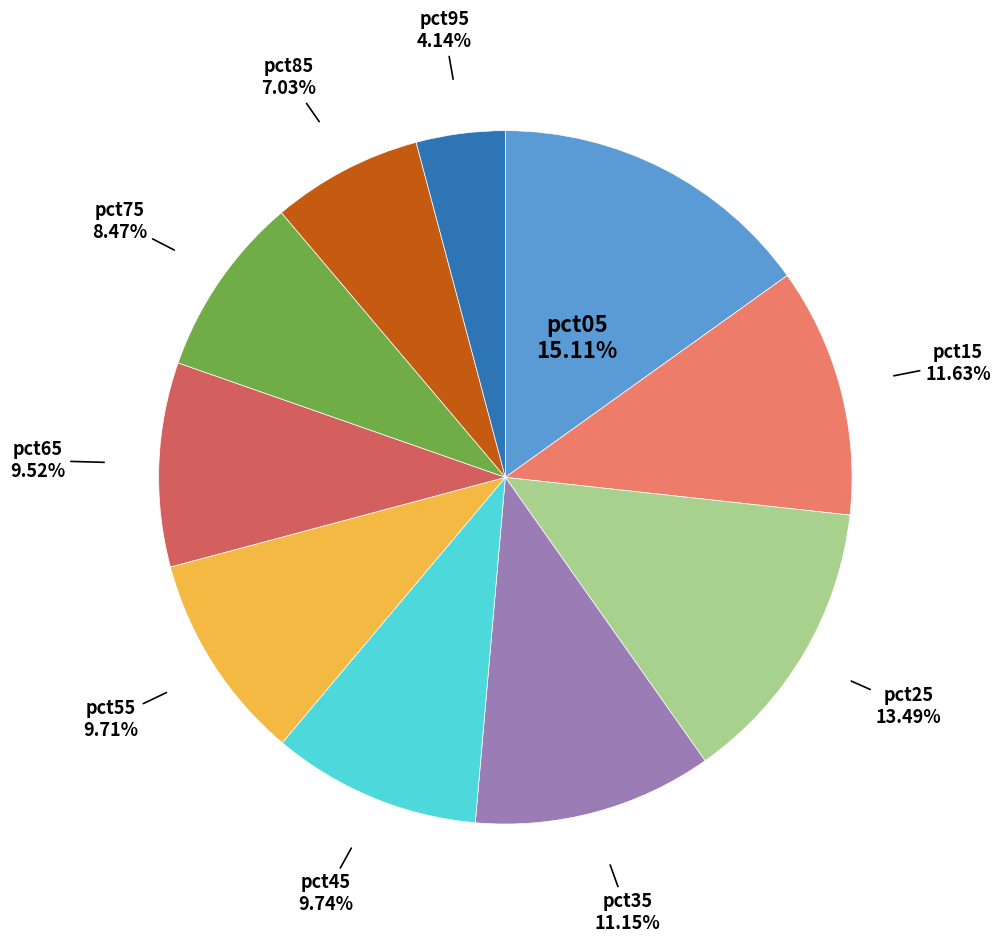

Is there any slice that represents more than half of the pie?

No